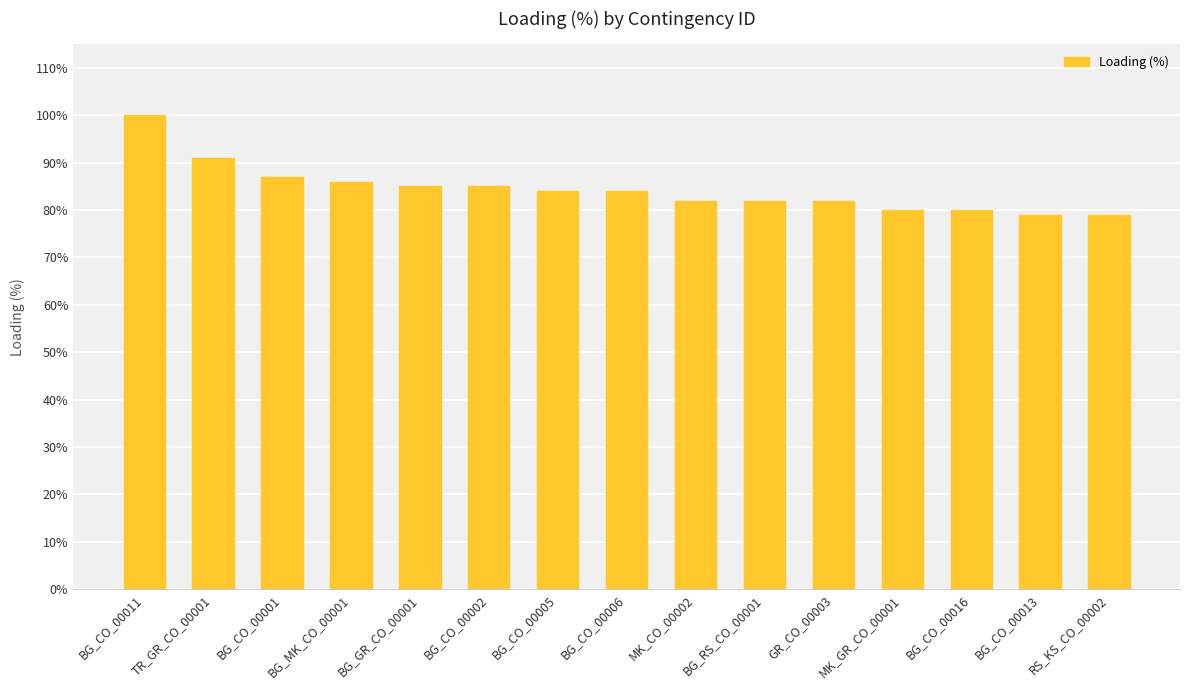

What is the sum of the values at BG_CO_00016 and MK_CO_00002?

162